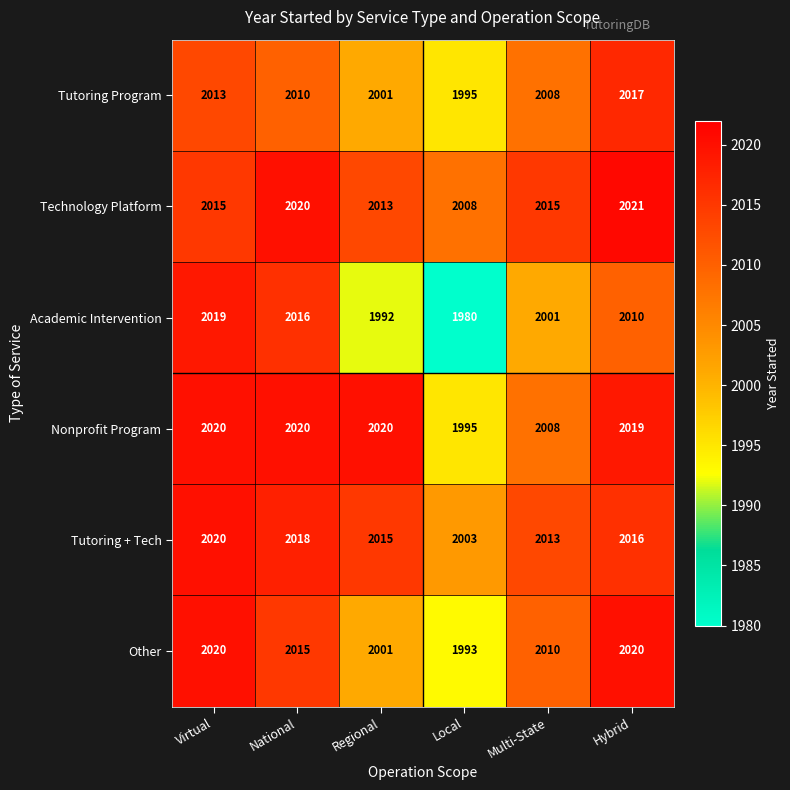

What is the difference between the second highest and second lowest values in the Nonprofit Program series?

12